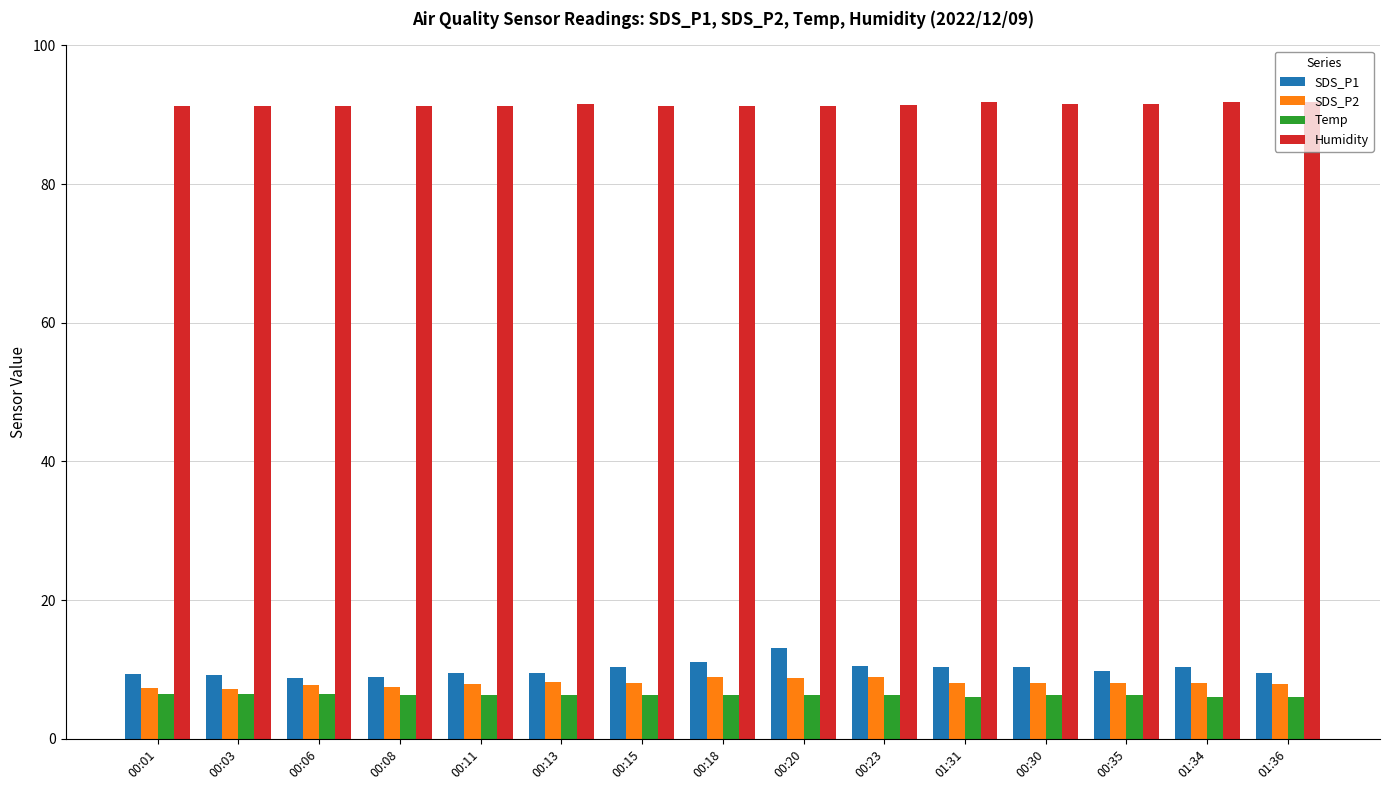

Which series has the largest range (max minus min)?

SDS_P1